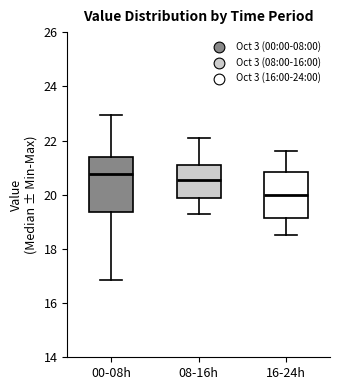

Reading left to right, read every box against the y-axis: the position of its median line, the range the box covers, and the ends of its whiskers. The values are not printed on the chart, so give them approximately, as read against the axis.

00-08h: median 20.8, box 19.4 to 21.4, whiskers 16.8 to 23.0
08-16h: median 20.6, box 19.8 to 21.2, whiskers 19.4 to 22.2
16-24h: median 20.0, box 19.2 to 20.8, whiskers 18.6 to 21.6